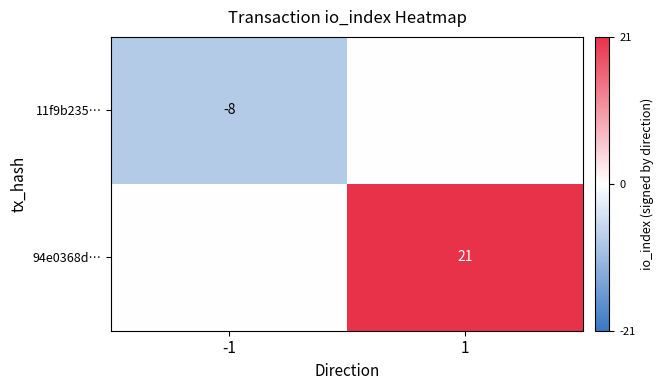

The value of 94e0368d… at 1 is 5. True or false?

False